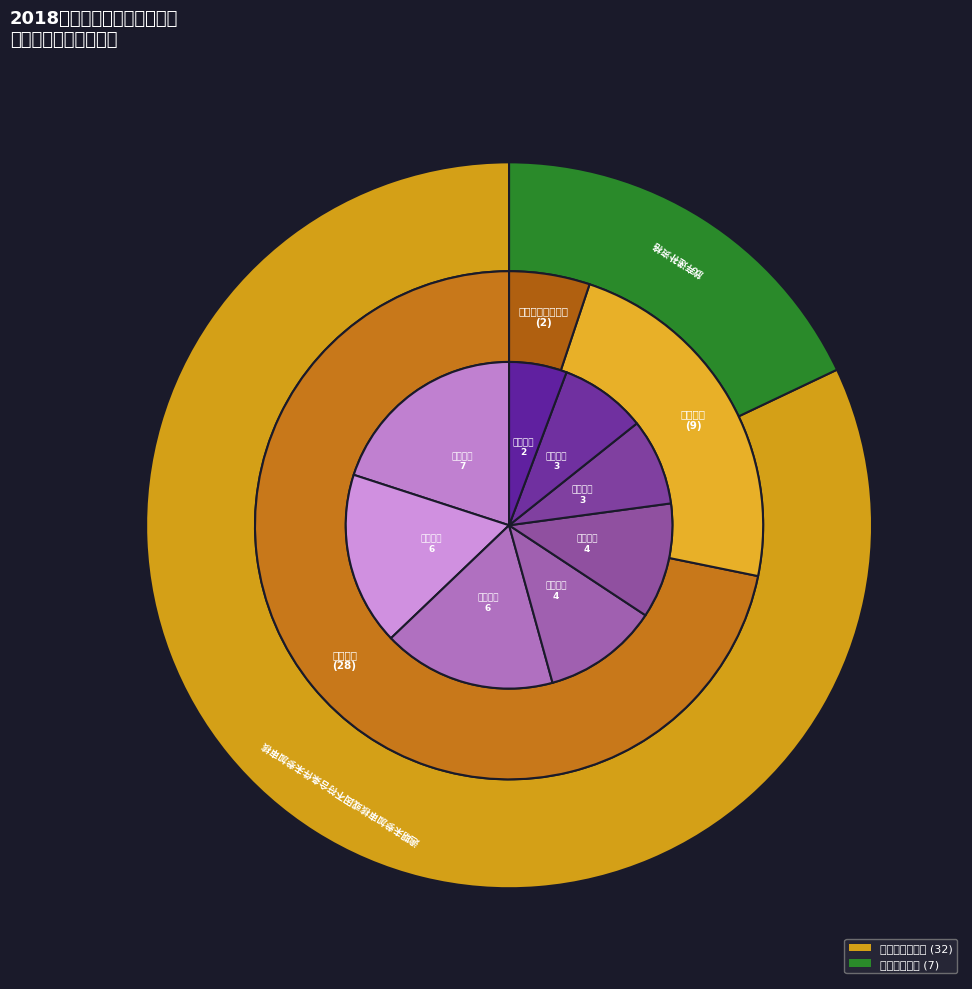

To the nearest percent, what portion does 乡镇（街道）初中 represent?

4%